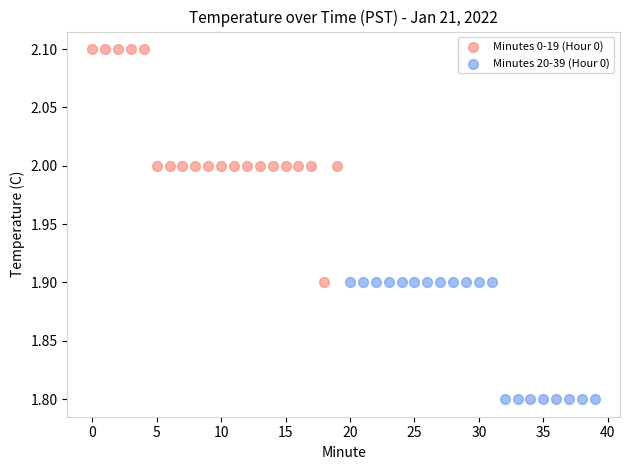

Which series reaches the maximum Y coordinate?

Minutes 0-19 (Hour 0)